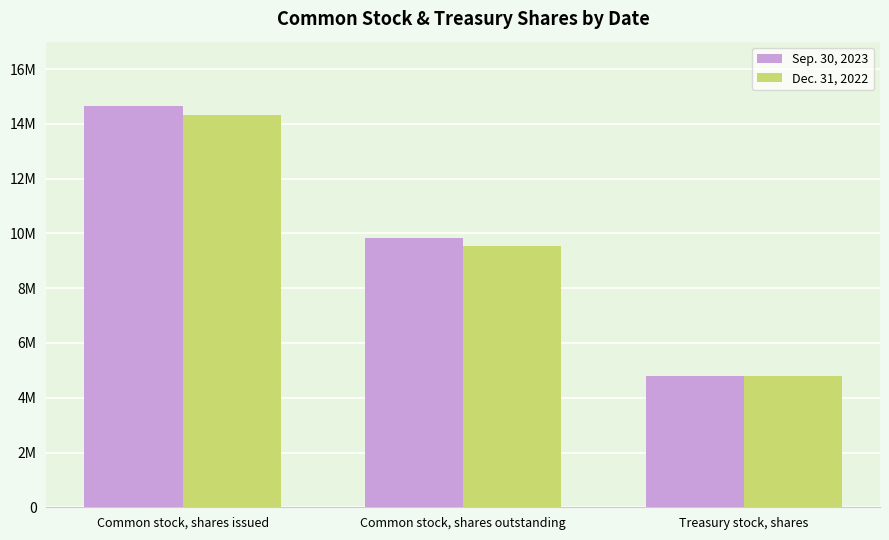

How many Dec. 31, 2022 values are between 4807000 and 14330000?

3